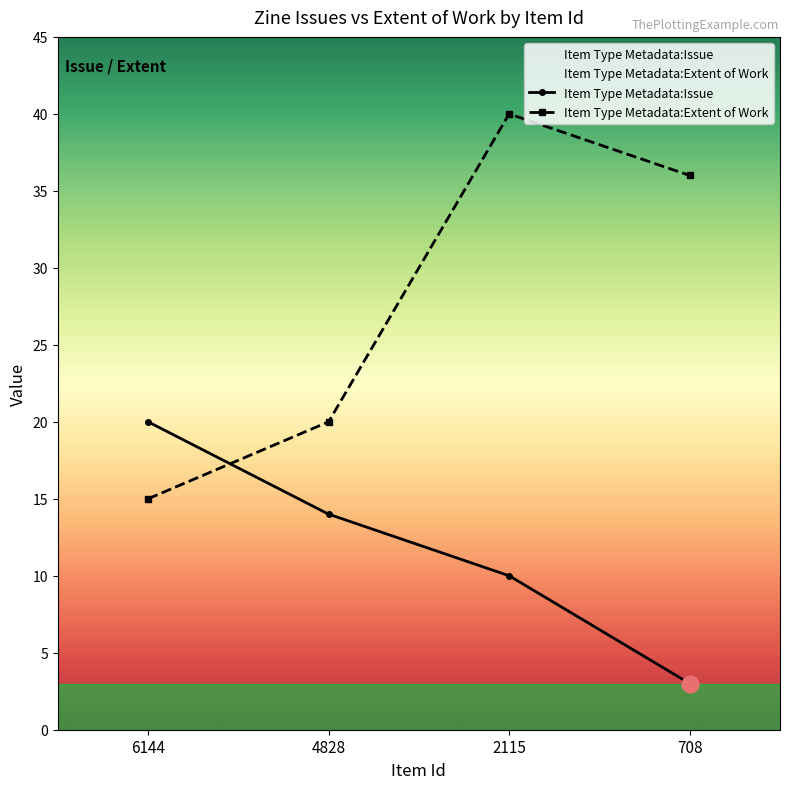

How many intersections are there between Item Type Metadata:Issue and Item Type Metadata:Extent of Work?

1